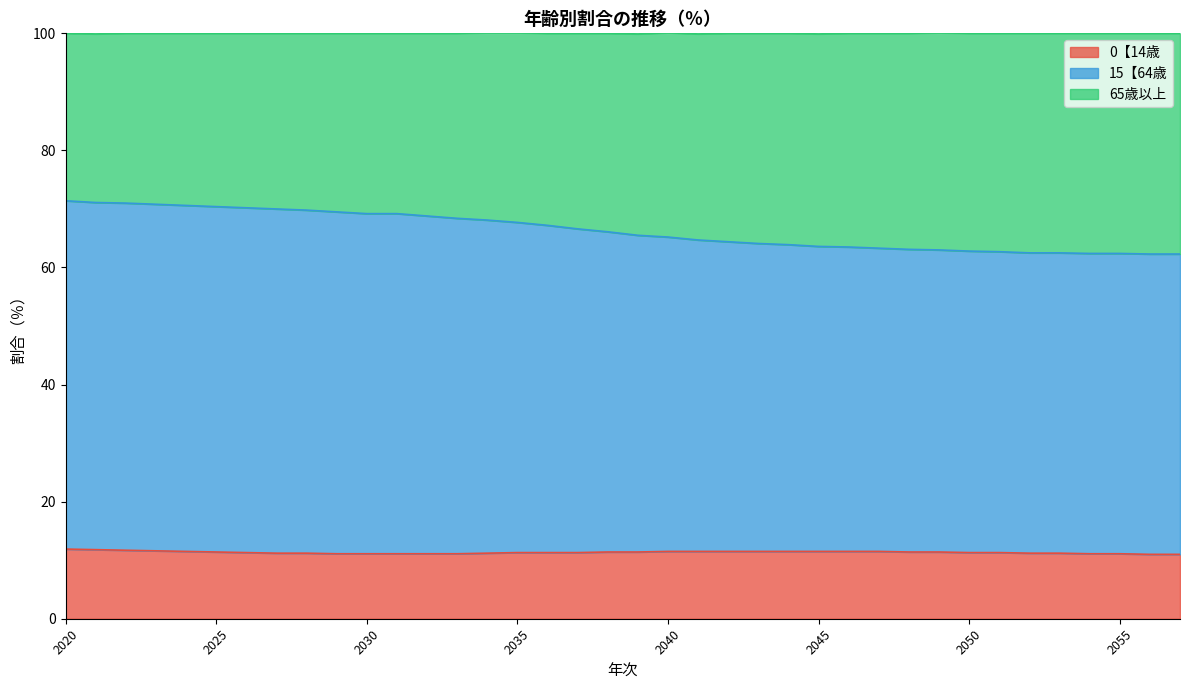

Which series has the largest total across all categories?

15【64歳